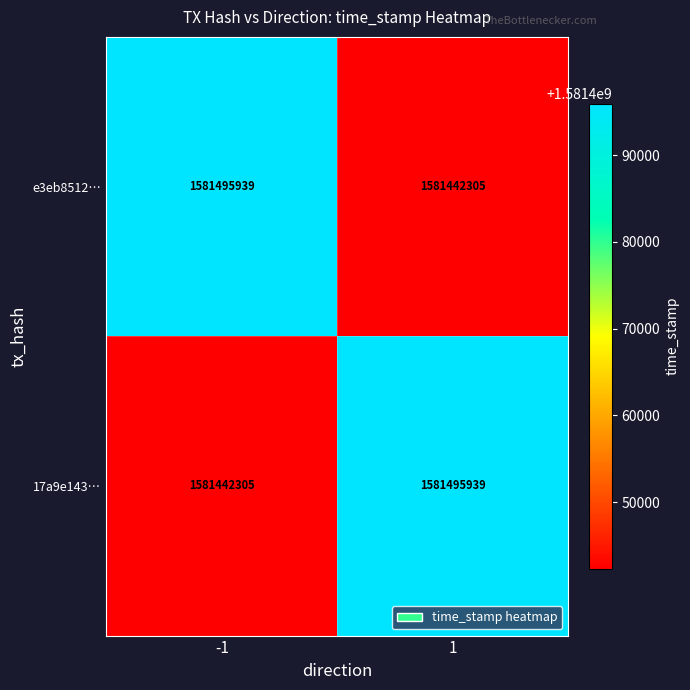

What is the average value of the e3eb8512… series?

1581469122